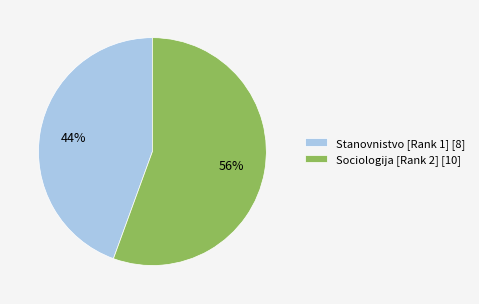

Which has a higher value, Sociologija [Rank 2] or Stanovnistvo [Rank 1]?

Sociologija [Rank 2]